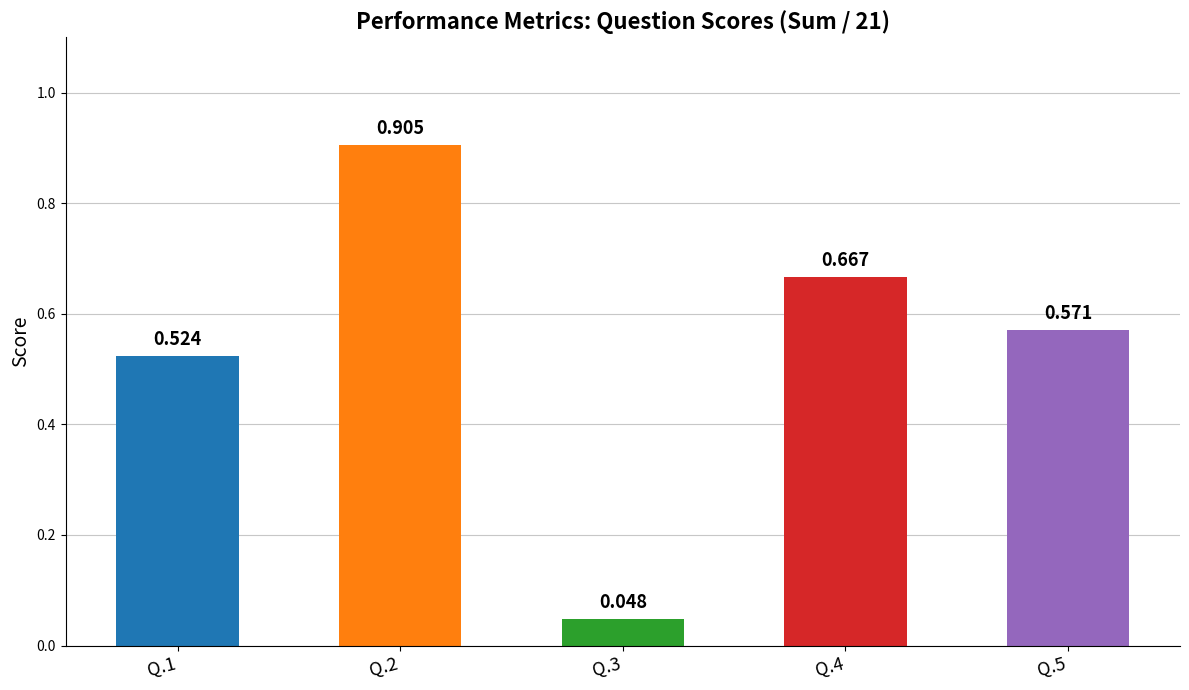

How many bars are there in total?

5